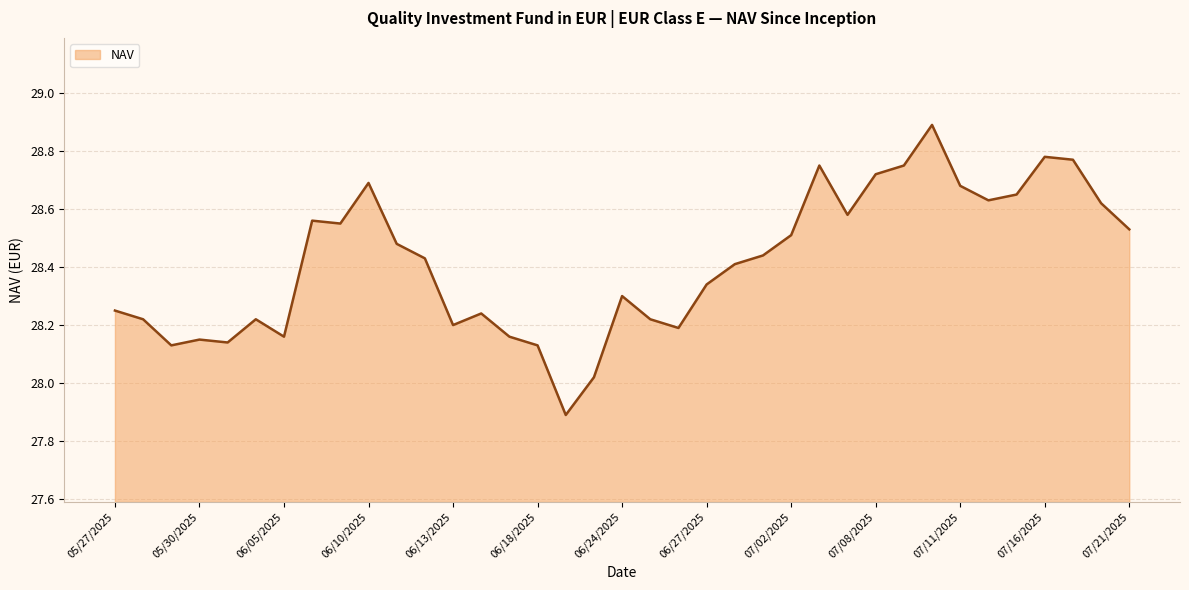

What is the smallest value displayed?

27.9